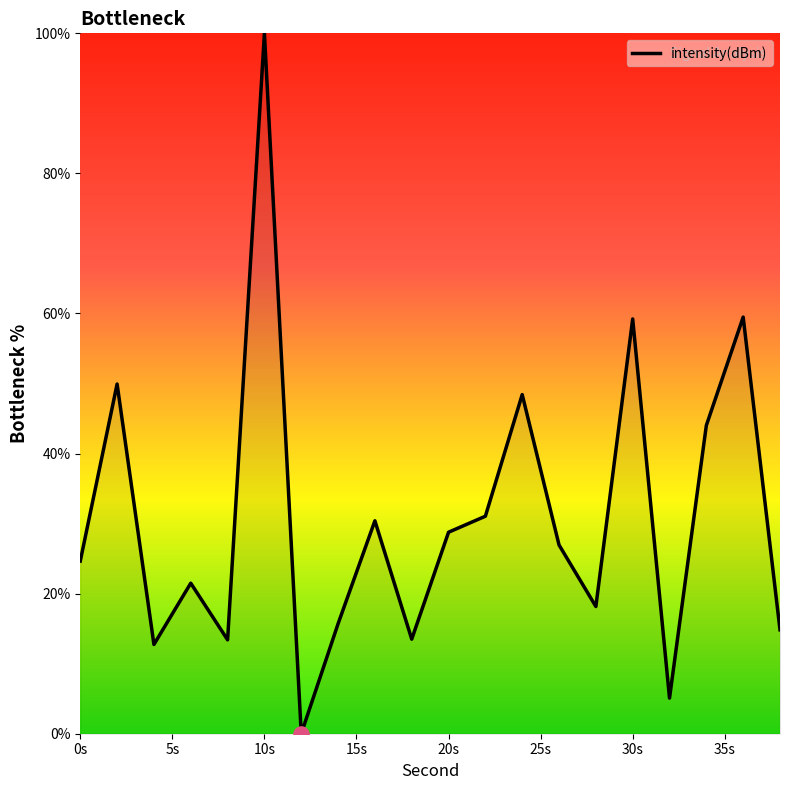

What is the greatest value displayed?

100.0